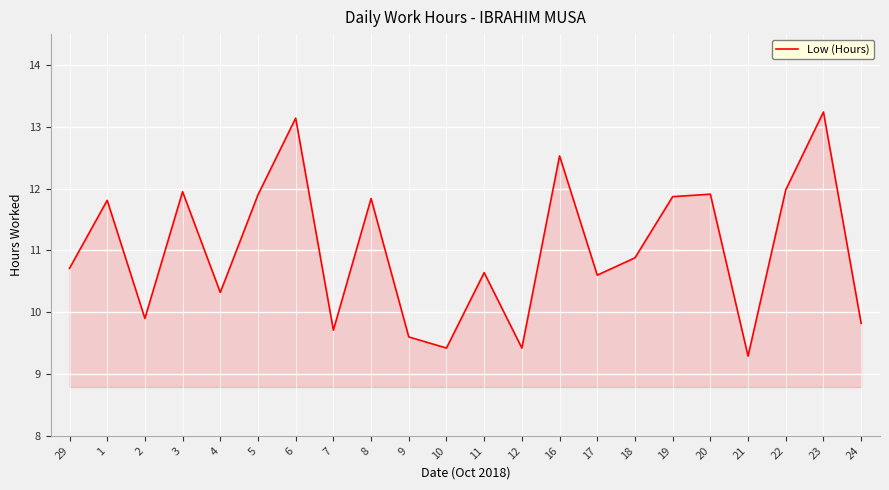

Read the value at 5.

11.9